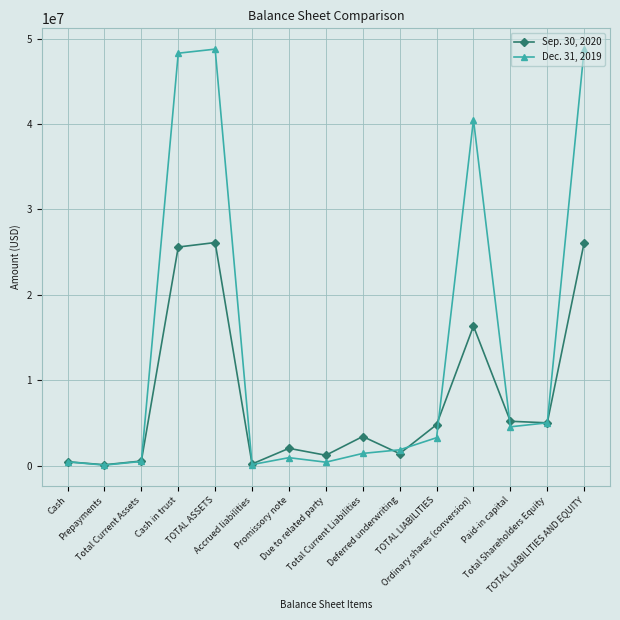

Rank the series by their maximum value, from highest to lowest.

Dec. 31, 2019, Sep. 30, 2020